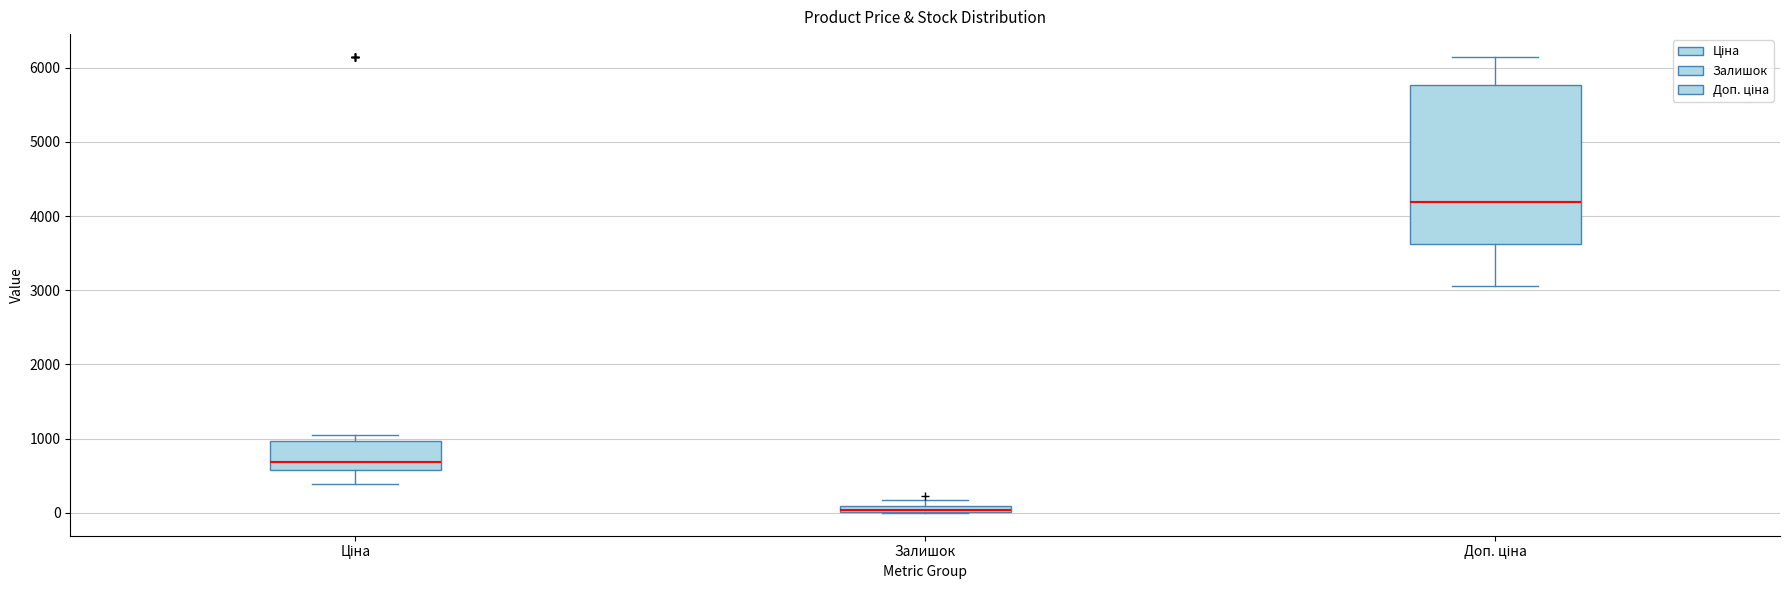

Comparing the boxes themselves (not the whiskers), which one is the tallest?

Доп. ціна